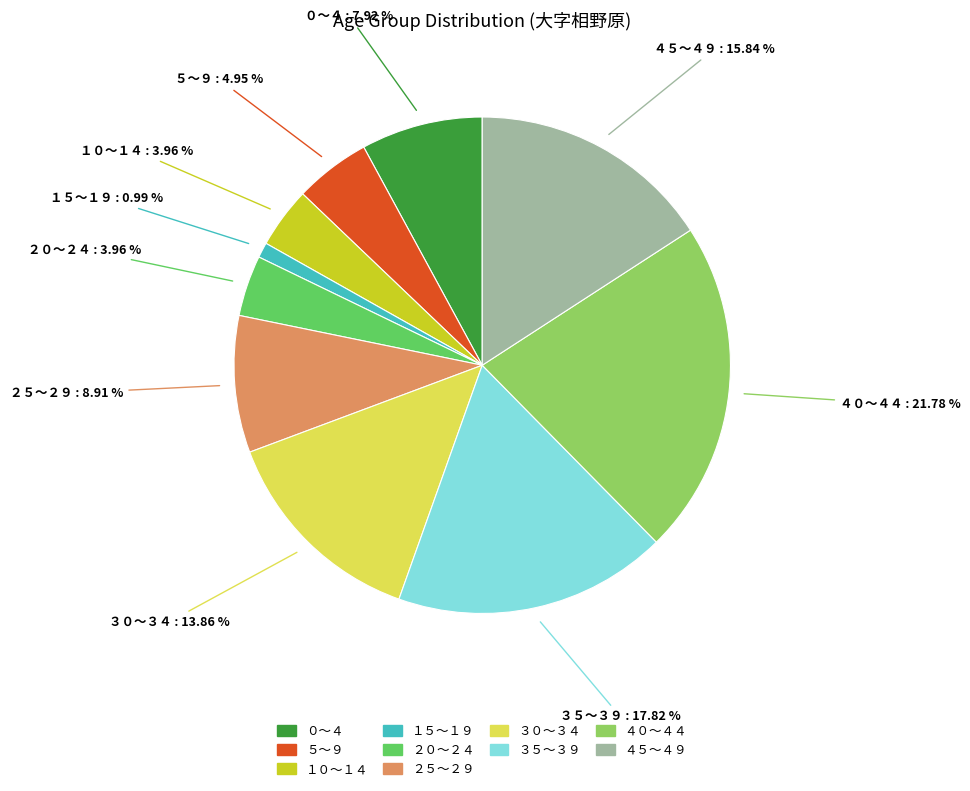

To the nearest percent, what is the difference between the largest and smallest slice percentages?

21%